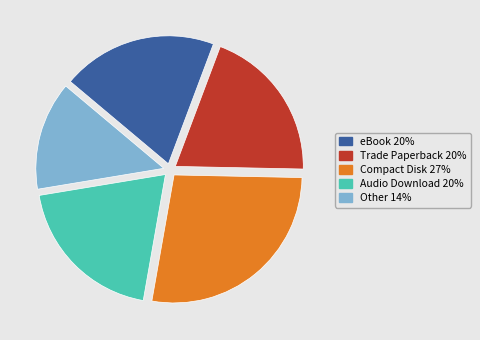

How many slices are in this pie chart?

5